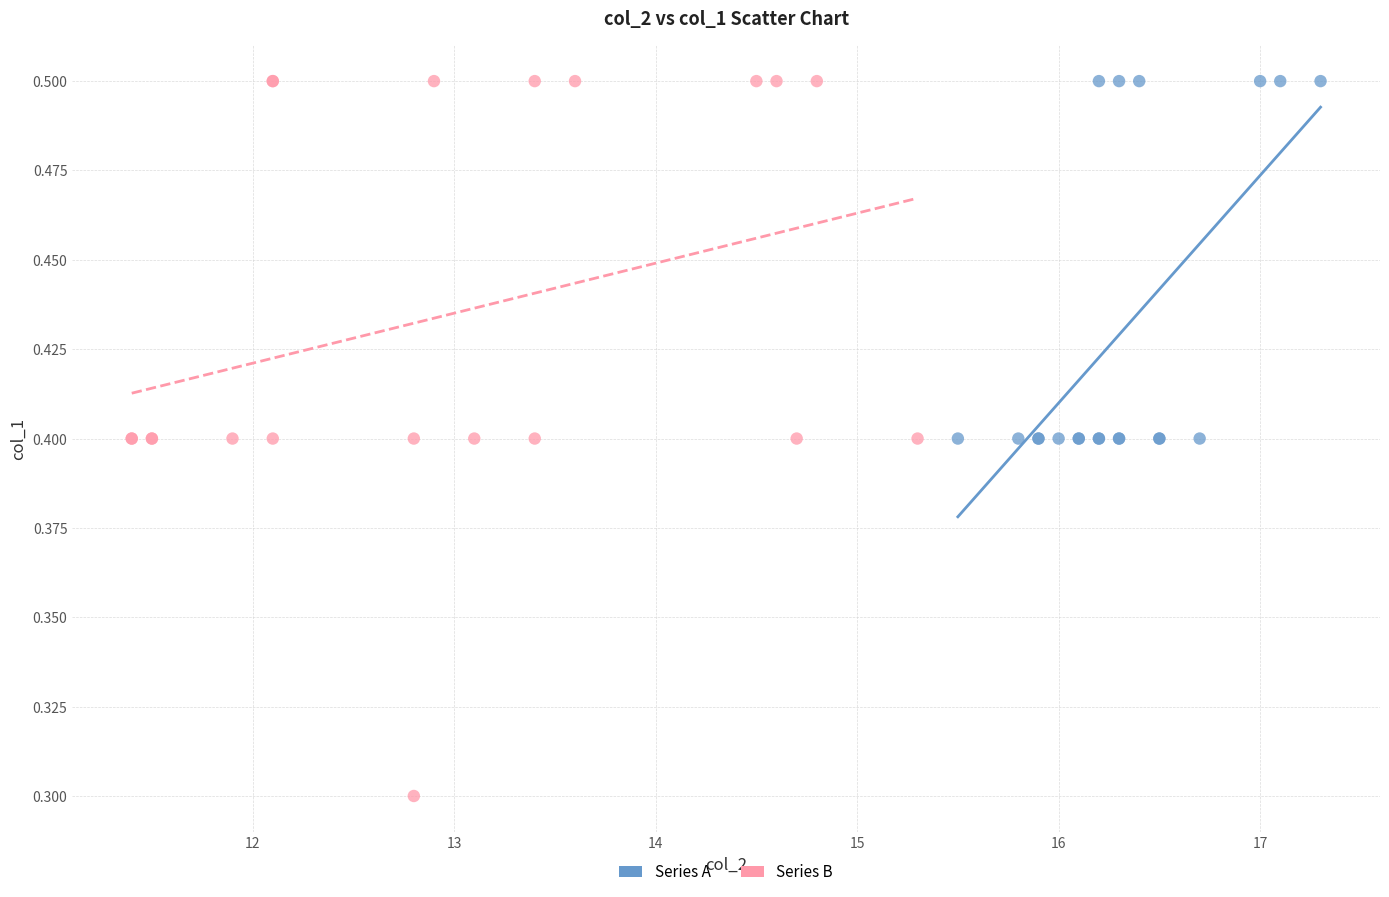

Which series has the largest Y range (max minus min)?

Series B